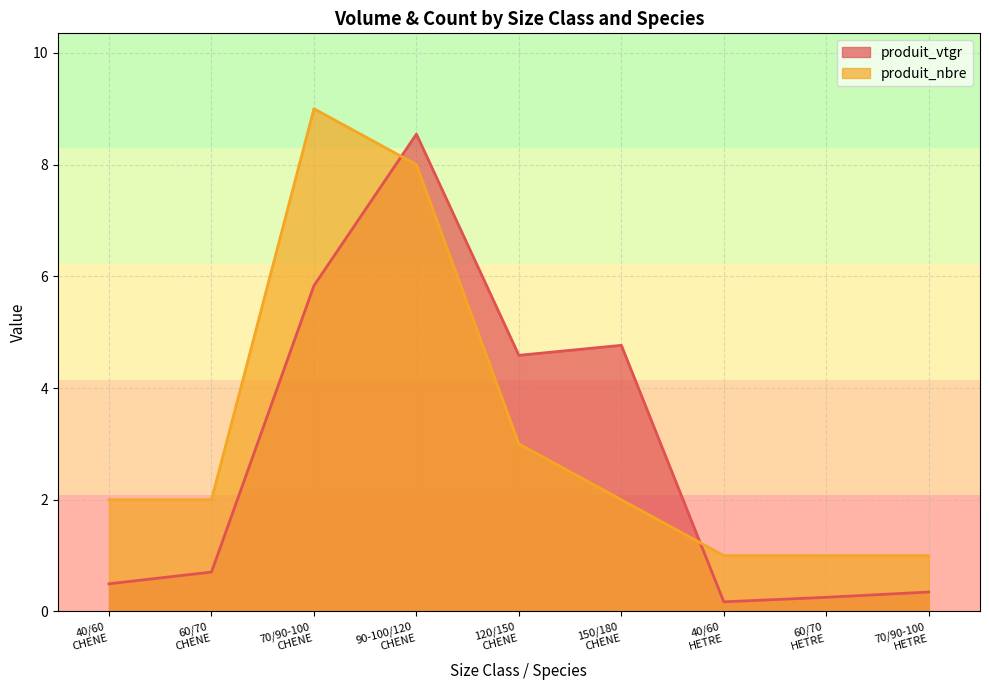

Which series changed the most between 60/70
CHENE and 70/90-100
HETRE?

produit_nbre